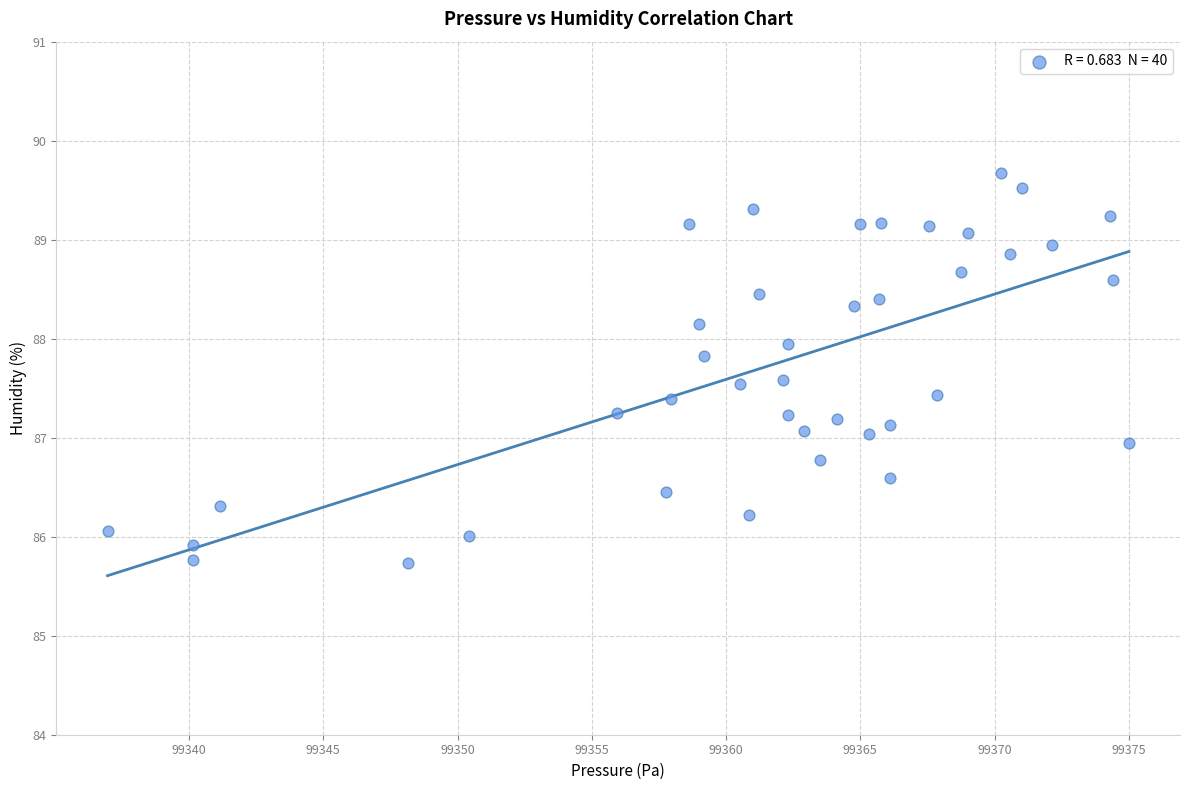

What is the range of X values (max minus min)?

38.0